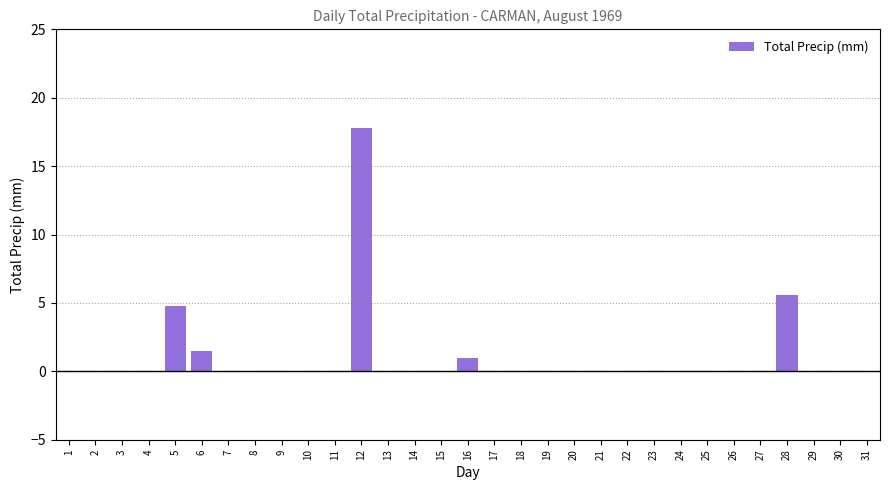

What is the change in value from 6 to 10?

-1.5